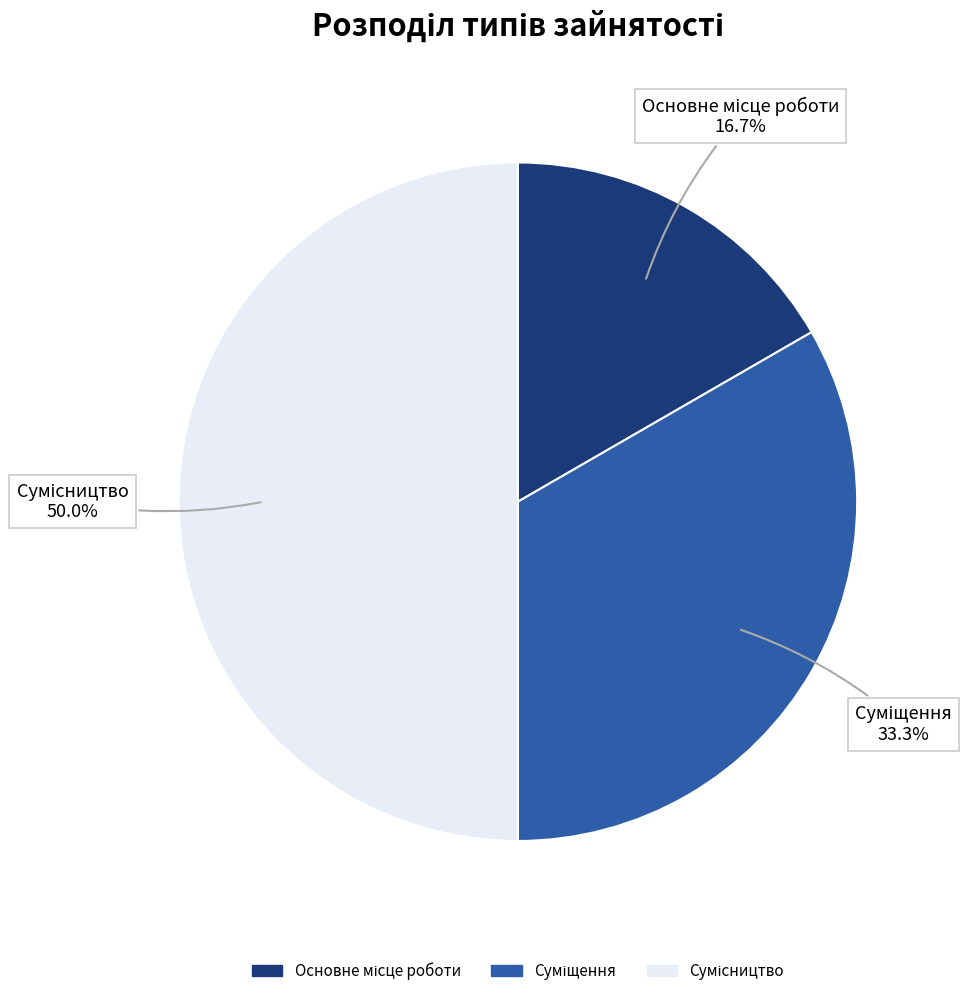

To the nearest percent, what portion does Суміщення represent?

33%